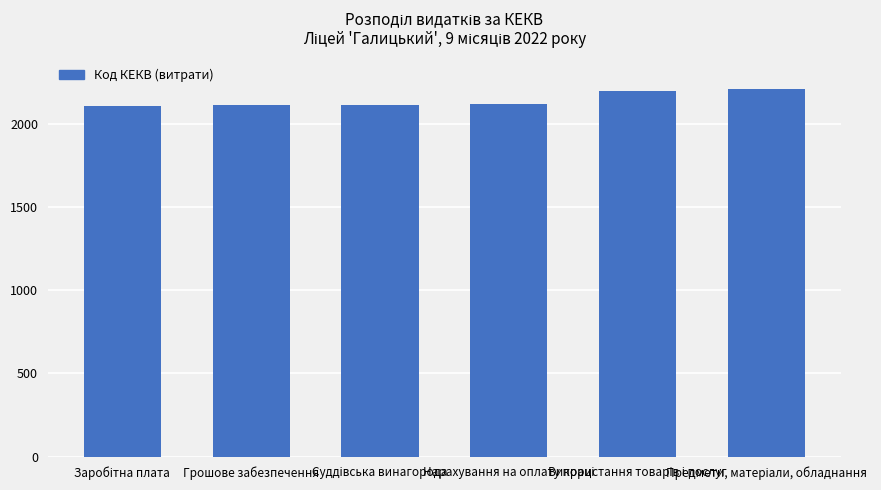

What is the sum of all values?

12866